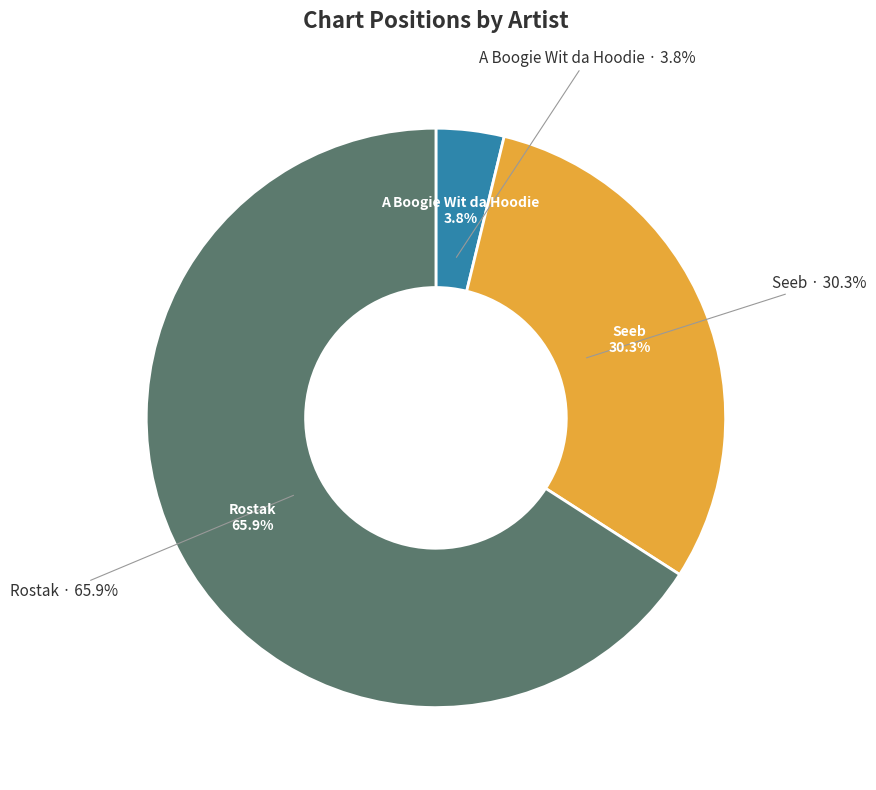

Is there a majority slice in this chart?

Yes